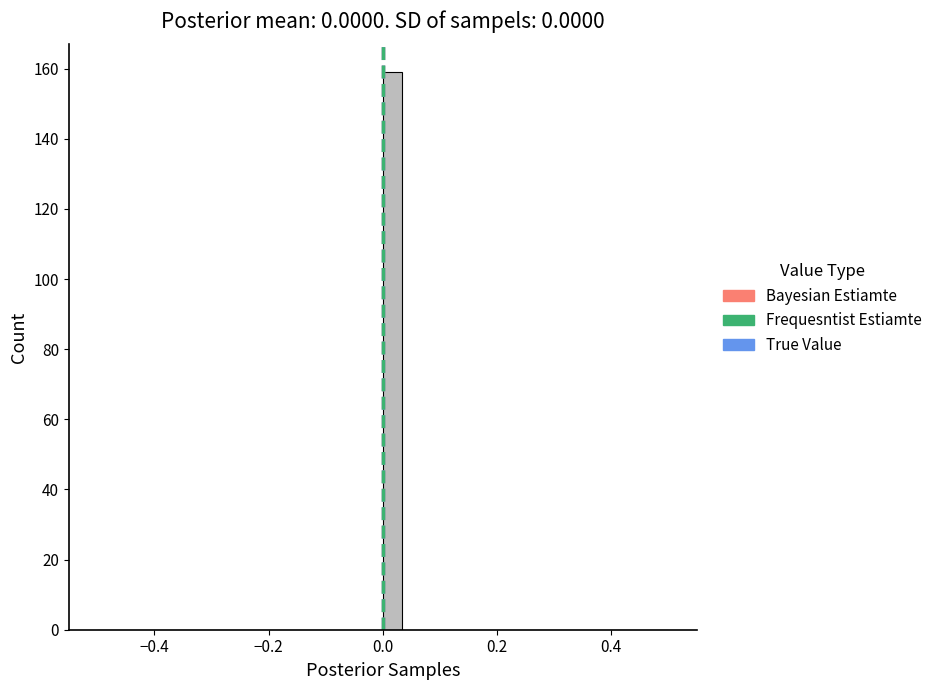

Read against the x-axis, roughly where is the centre of the tallest bar?

0.02